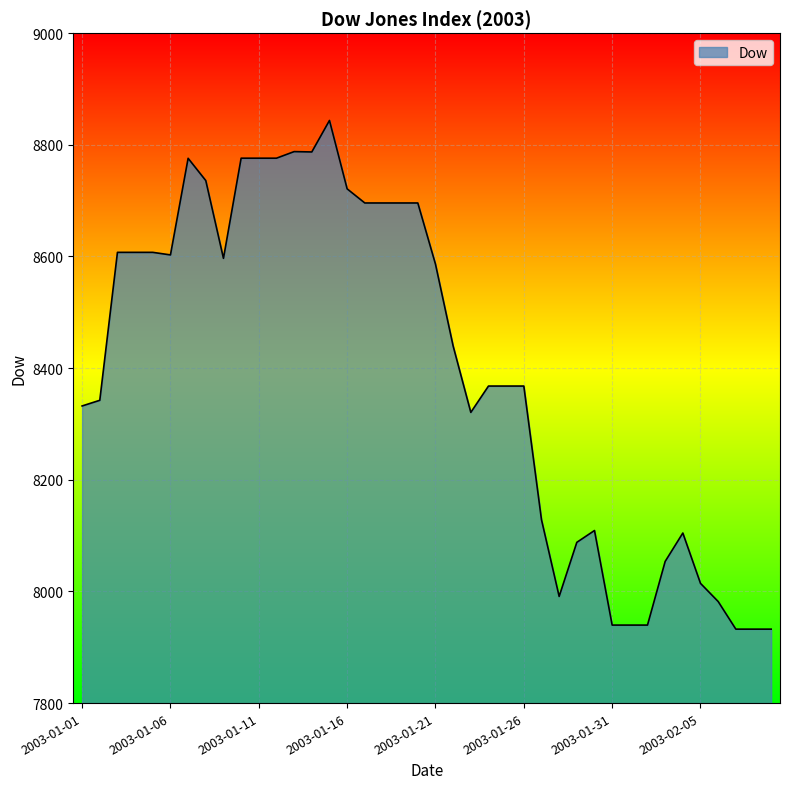

What is the difference between the maximum and minimum values?

911.2